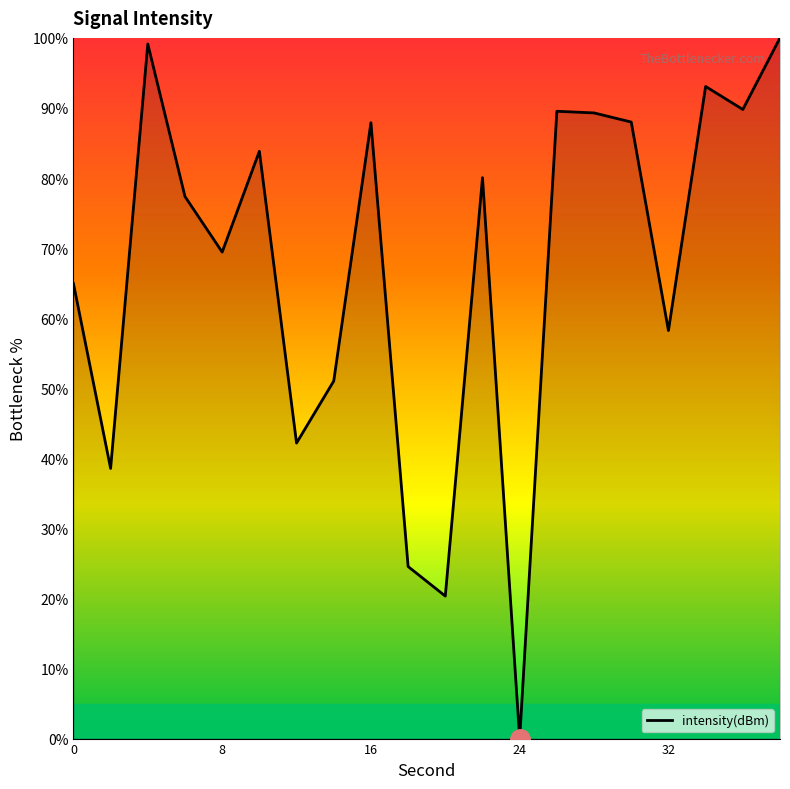

How many lines are shown in the chart?

1